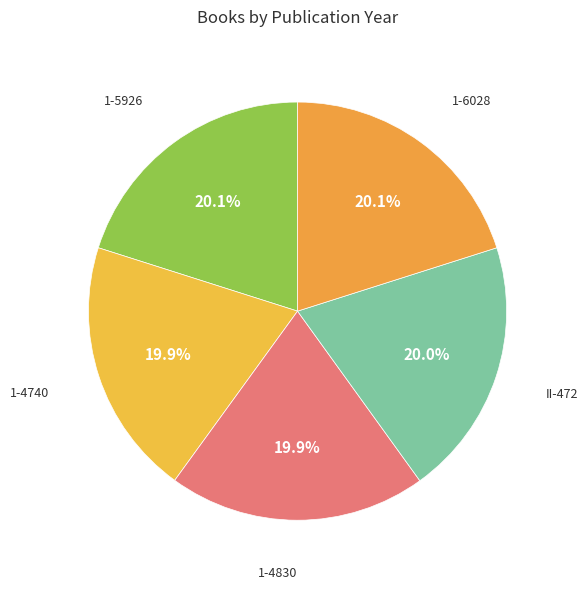

How many segments does this pie chart have?

5